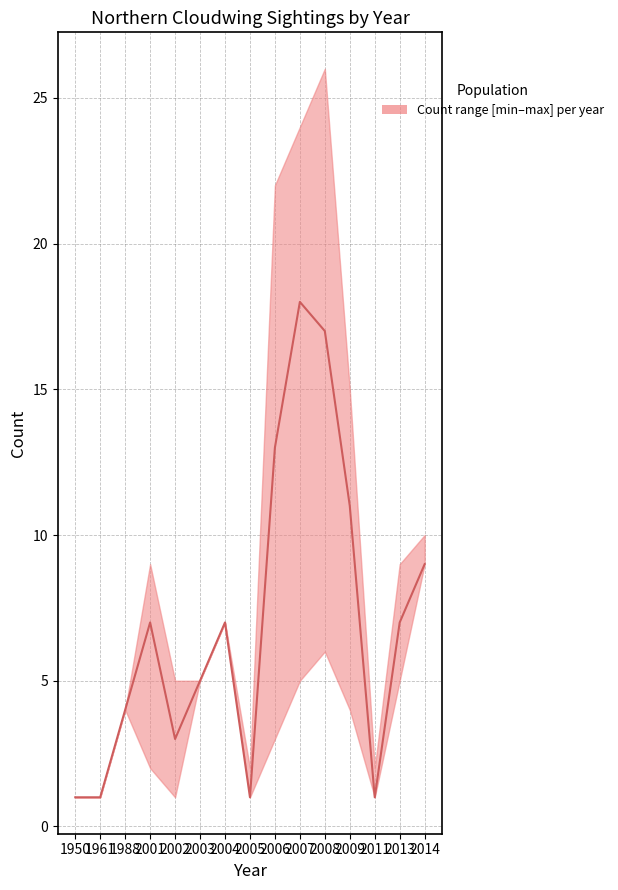

Where is lower nearest to the value 5?

2003